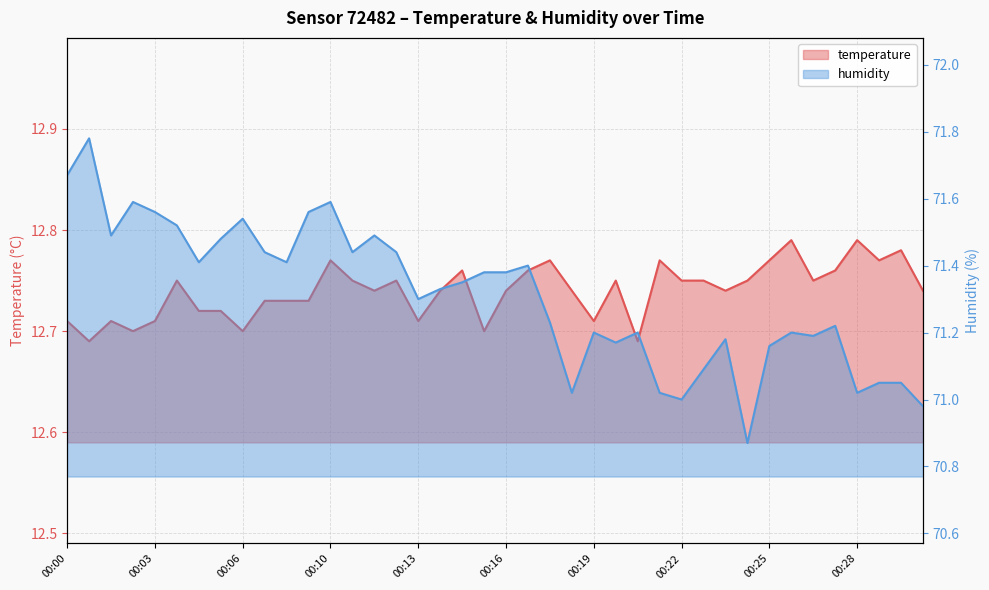

What is the difference between the highest and lowest values at 00:06?

58.8